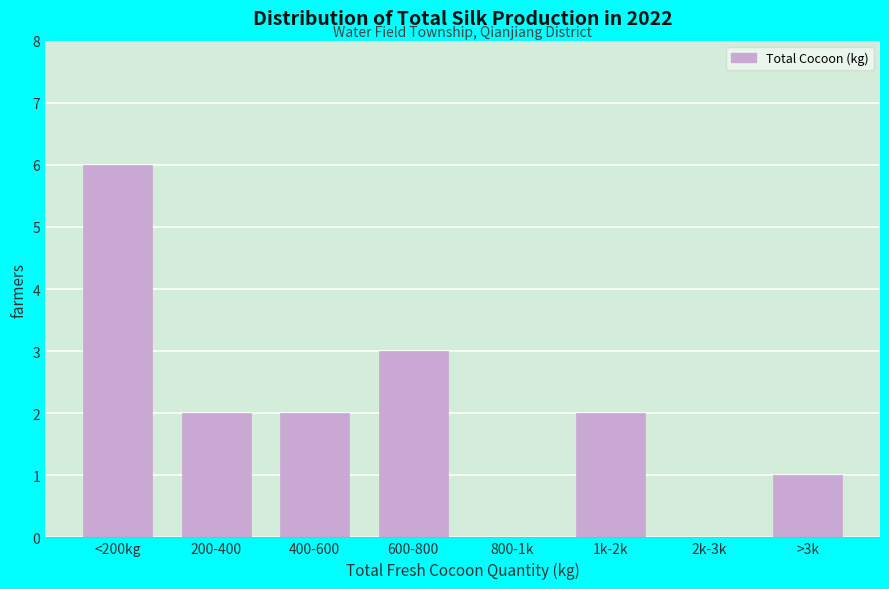

Reading left to right, extract all data points from this chart.

<200kg=6	200-400=2	400-600=2	600-800=3	800-1k=0	1k-2k=2	2k-3k=0	>3k=1